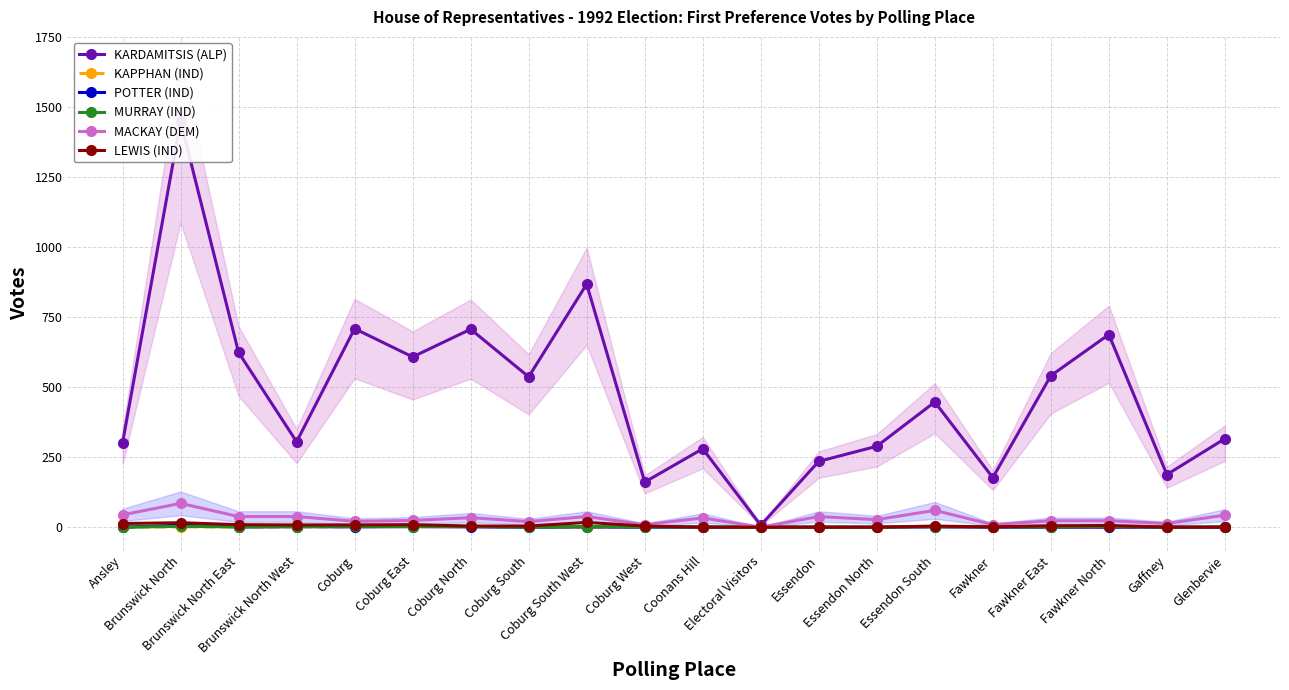

Is the value of MURRAY (IND) at Coburg South greater than the value of POTTER (IND) at Essendon South?

No